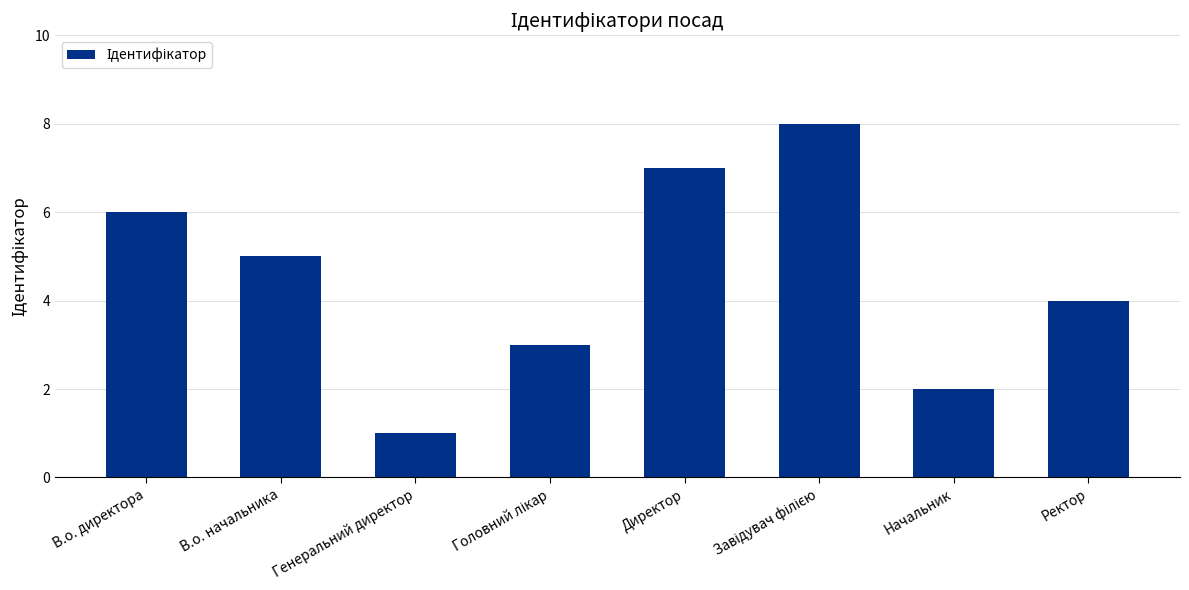

Are the bars grouped side by side (vs. stacked)?

No